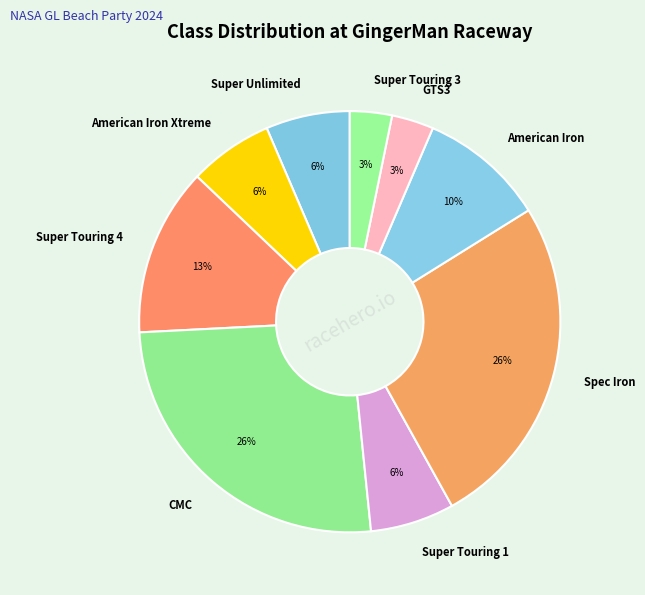

Which has a higher value, Spec Iron or Super Touring 3?

Spec Iron